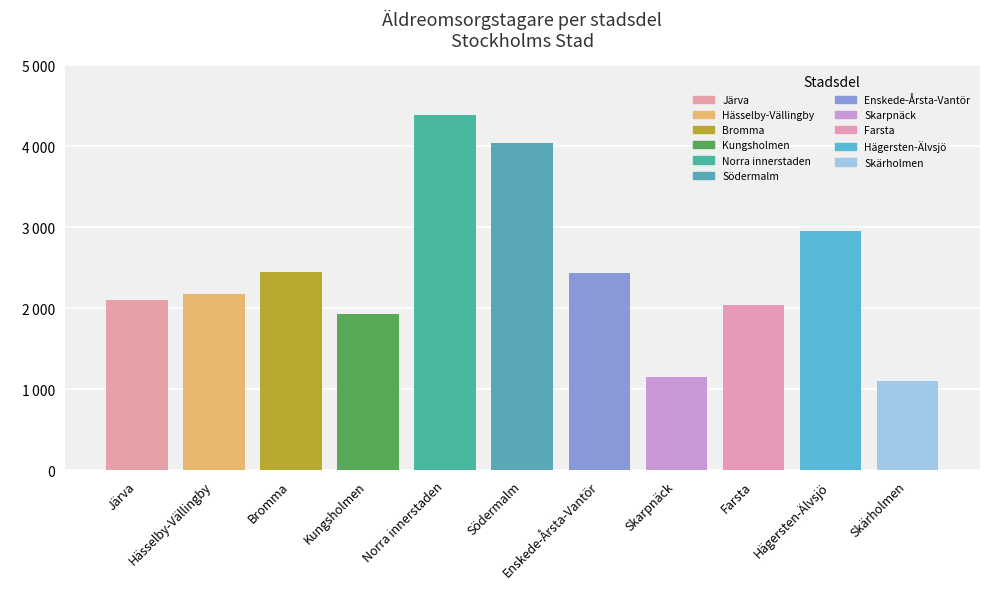

Where does the data first go above 2178?

Bromma